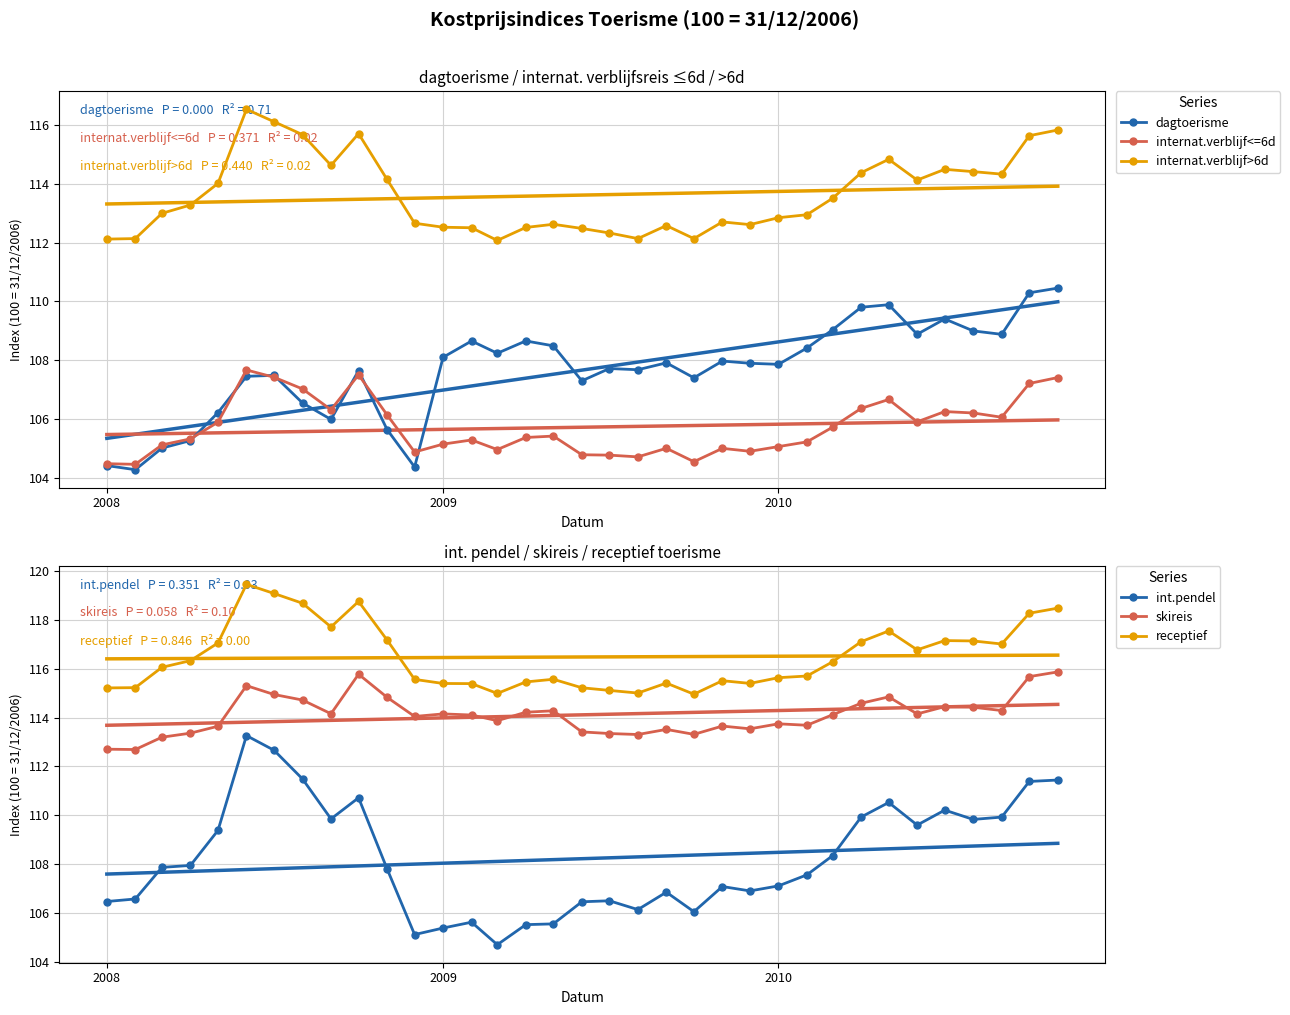

True or false: receptief and skireis intersect in this chart.

False